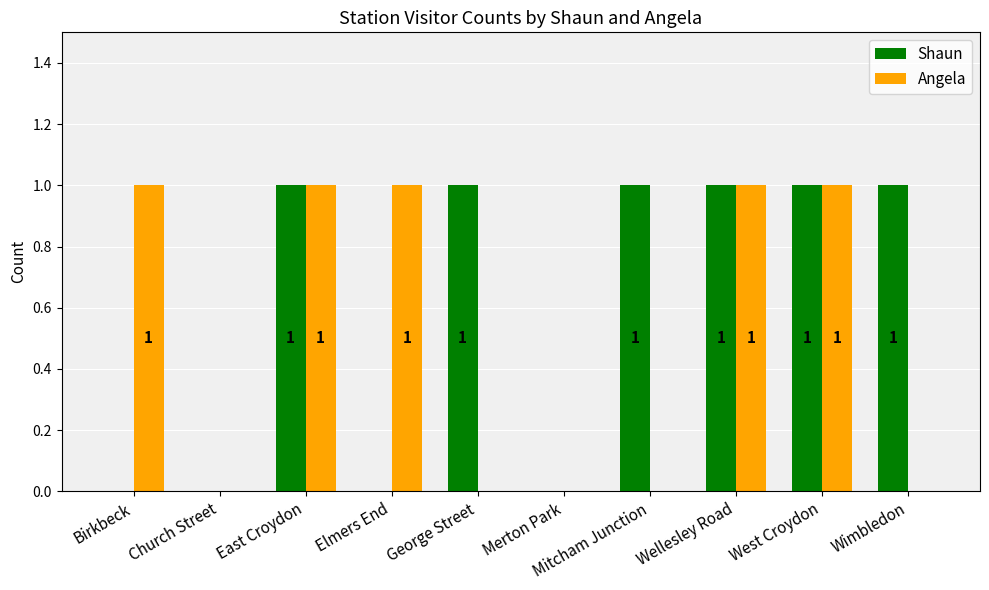

Read the Angela value at East Croydon.

1